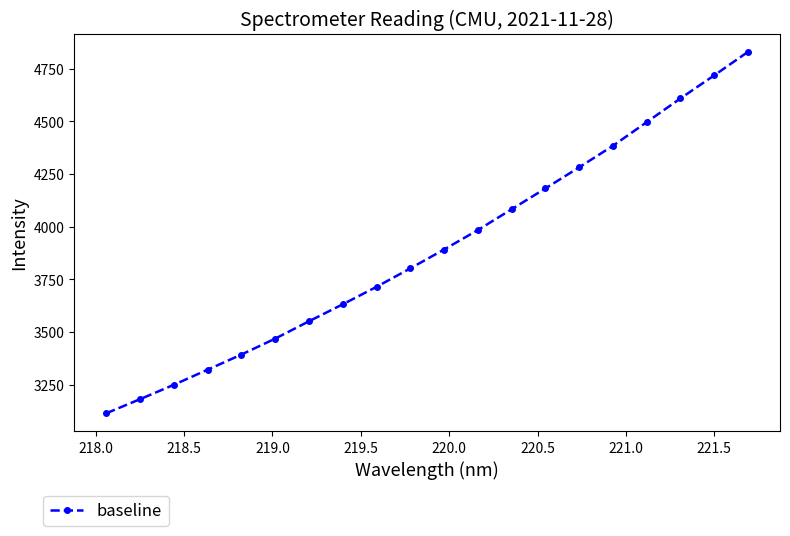

What is the value of the 7th point from the left?

3551.3